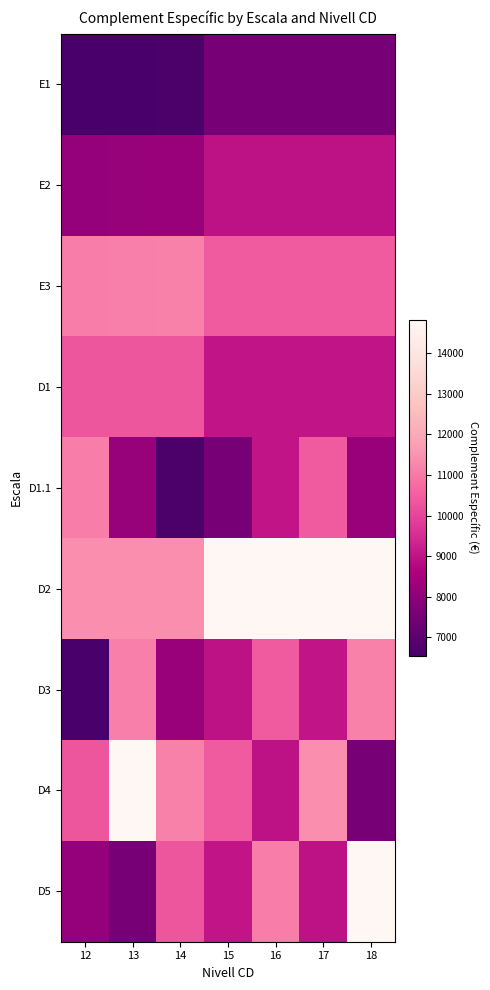

At 15, list the series in order from smallest to largest.

E1, D1.1, E2, D3, D1, D5, E3, D4, D2